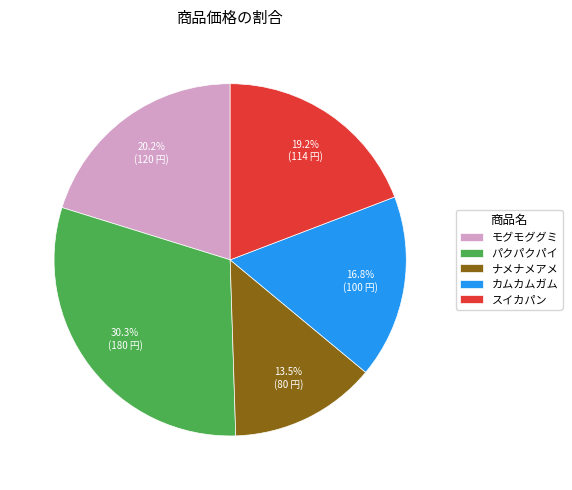

Count the number of slices in the pie.

5